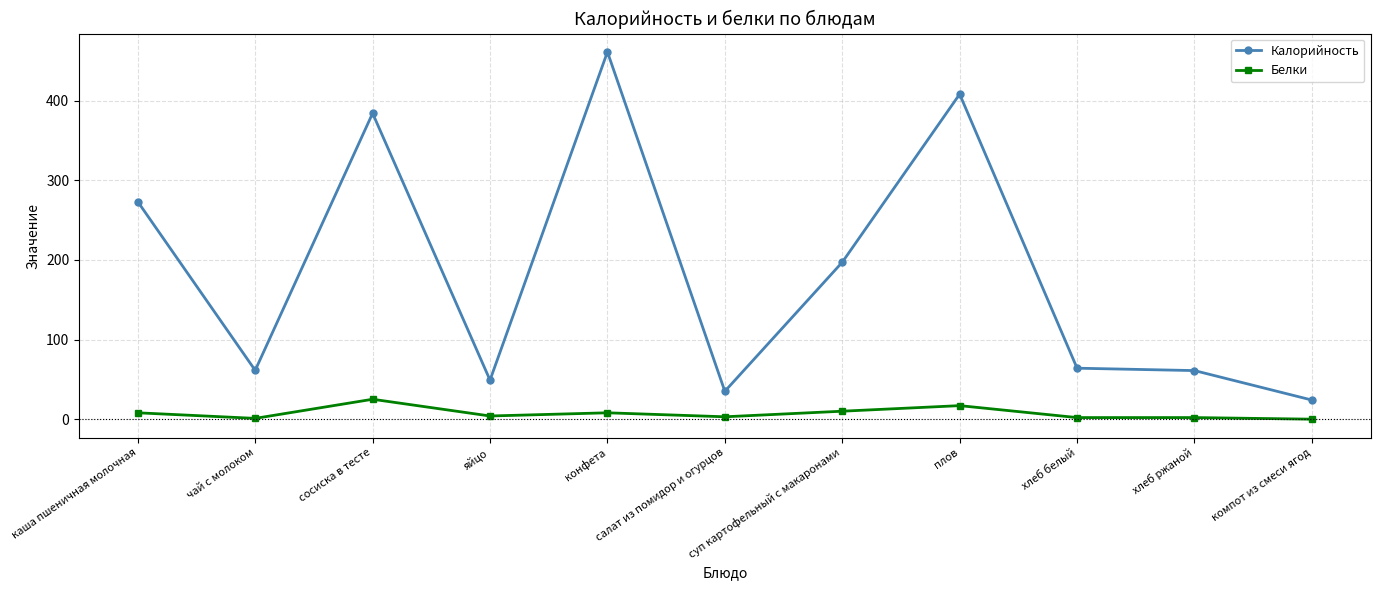

What is the sum of the Калорийность values at салат из помидор и огурцов and сосиска в тесте?

419.0